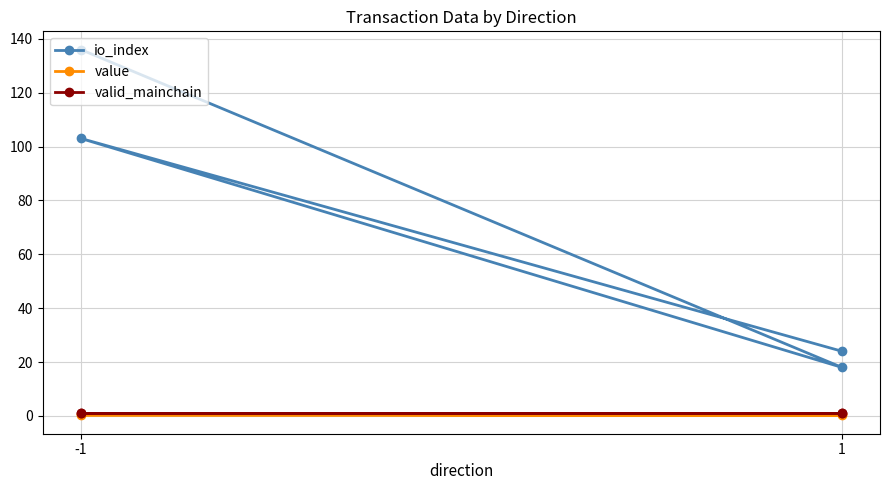

True or false: valid_mainchain and io_index intersect in this chart.

False